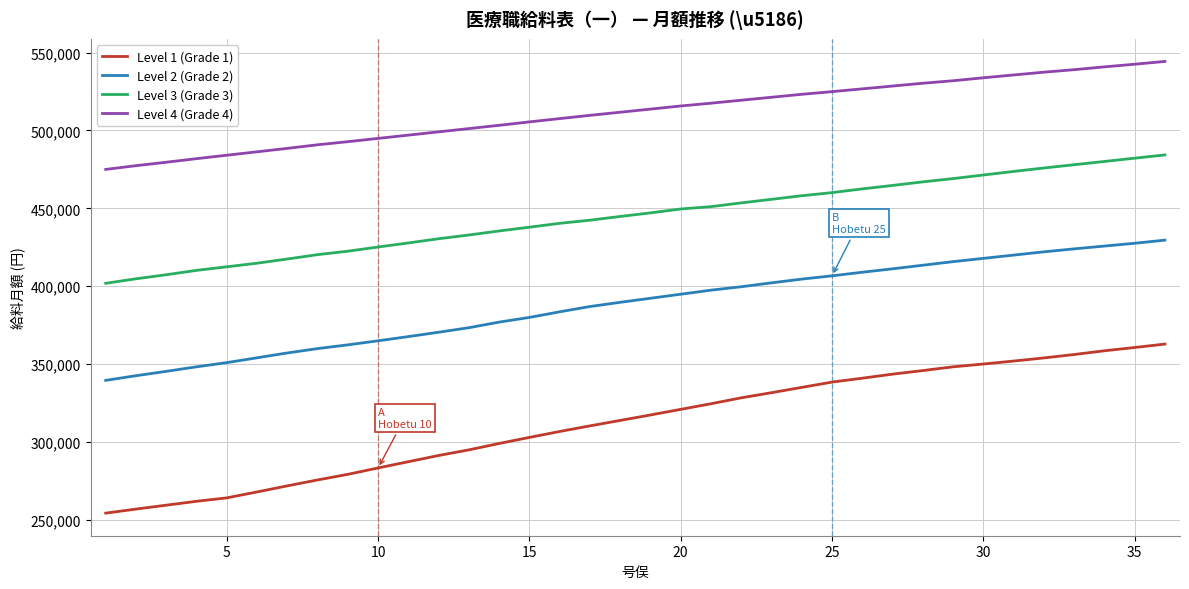

What is the difference between the maximum and minimum values in the Level 1 (Grade 1) series?

108500